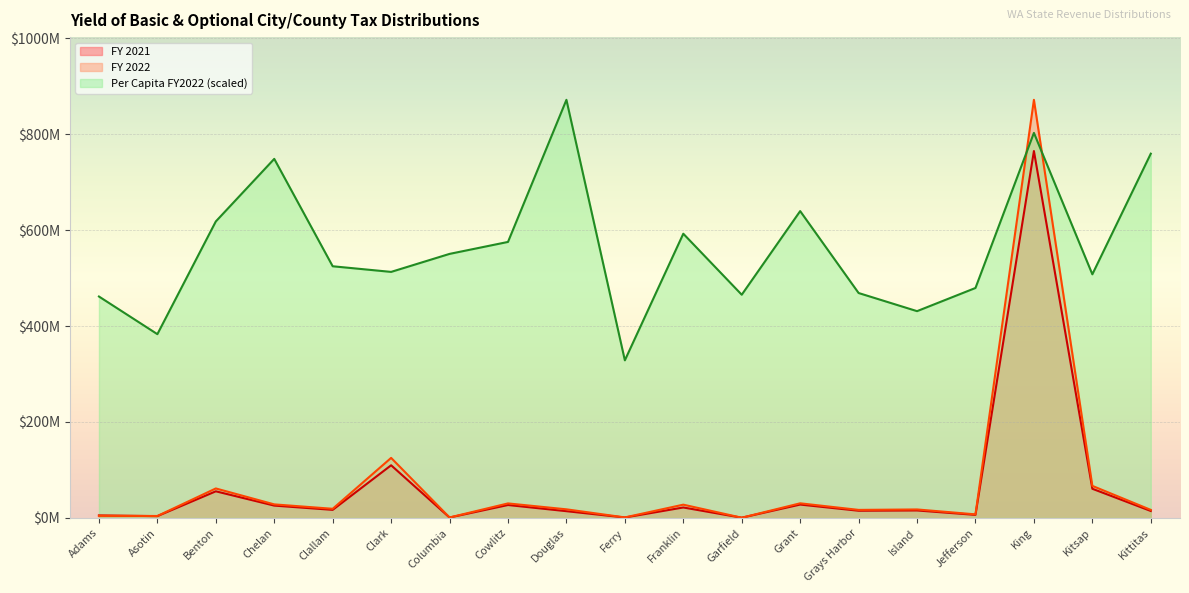

Reading right to left, list all the values displayed in this chart.

FY 2021: 14516424.3	60812551.0	764649929.6	6396148.1	15589215.4	15006966.4	27883862.9	495385.1	21813160.5	912507.9	14093845.3	26944028.4	867069.6	109767446.9	16850661.4	25716257.9	55522125.0	3773087.1	5234574.5
FY 2022: 16788122.0	66823250.4	871398047.7	7488830.7	17708439.8	16779271.9	30499865.3	501275.0	27682571.4	1123550.5	17963599.5	30279888.3	1018419.9	125147137.7	19076443.6	28275867.1	61464249.4	4055502.3	4562168.5
Per Capita FY2022: 759170277.8	507757021.4	802498990.8	479283867.2	430981957.1	468761179.7	639493384.3	465196699.4	592344060.6	328508483.6	871398047.7	575247361.6	550317343.4	512794251.1	524533557.6	748327427.4	617957092.9	383021554.1	461504153.9